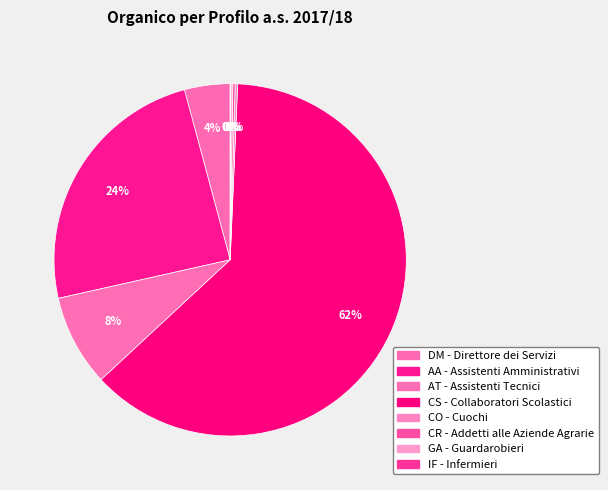

Is there a majority slice in this chart?

Yes